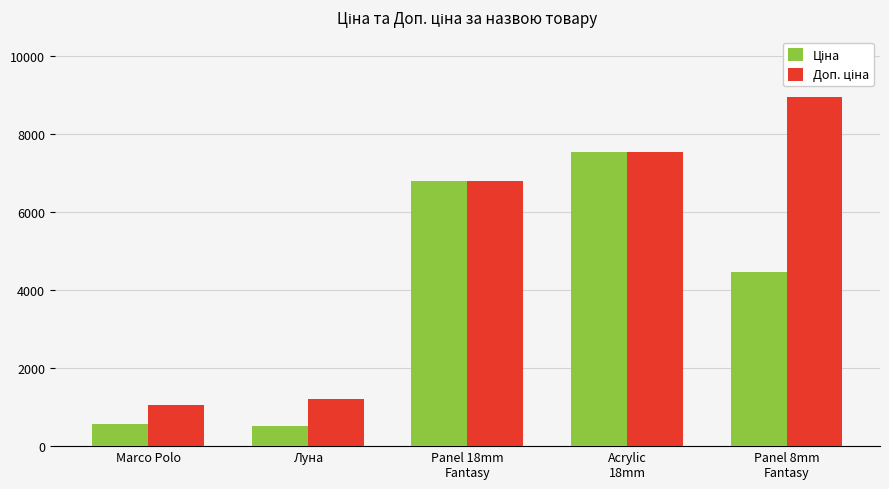

What is the spread (max minus min) of values at Marco Polo?

481.9